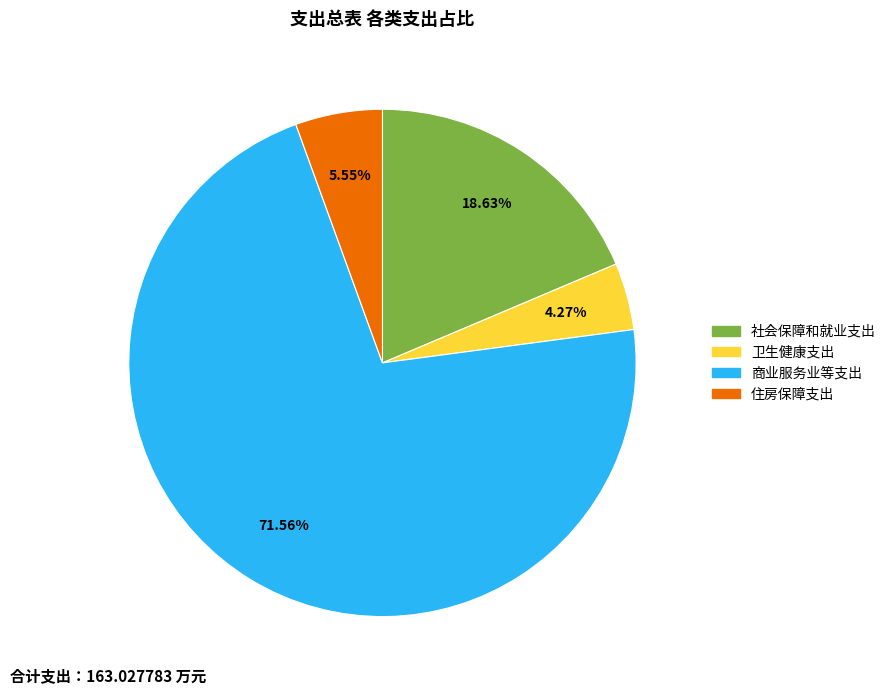

What is the ratio of the value at 商业服务业等支出 to the value at 社会保障和就业支出?

3.8